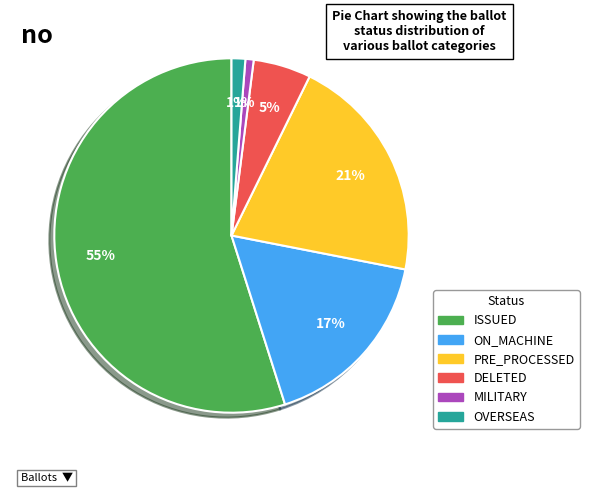

What is the largest slice in the pie chart?

ISSUED